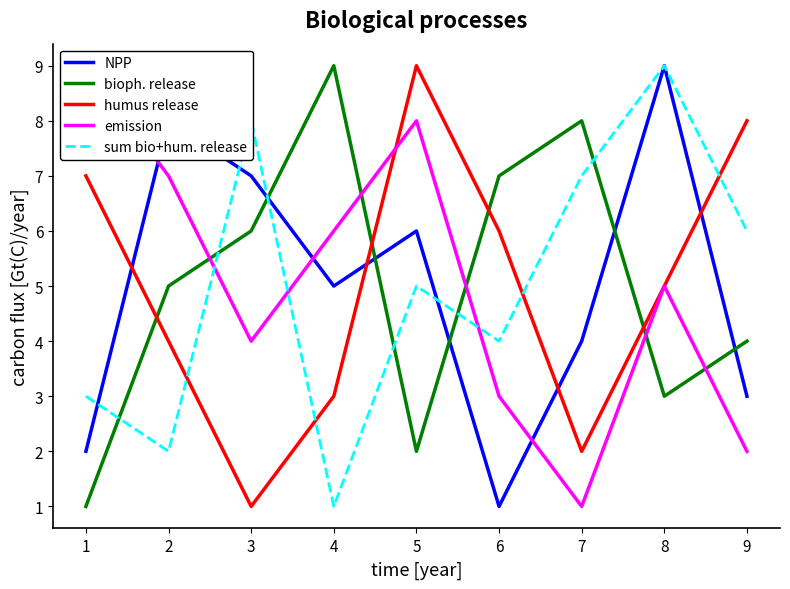

How many data points does each series have?

9